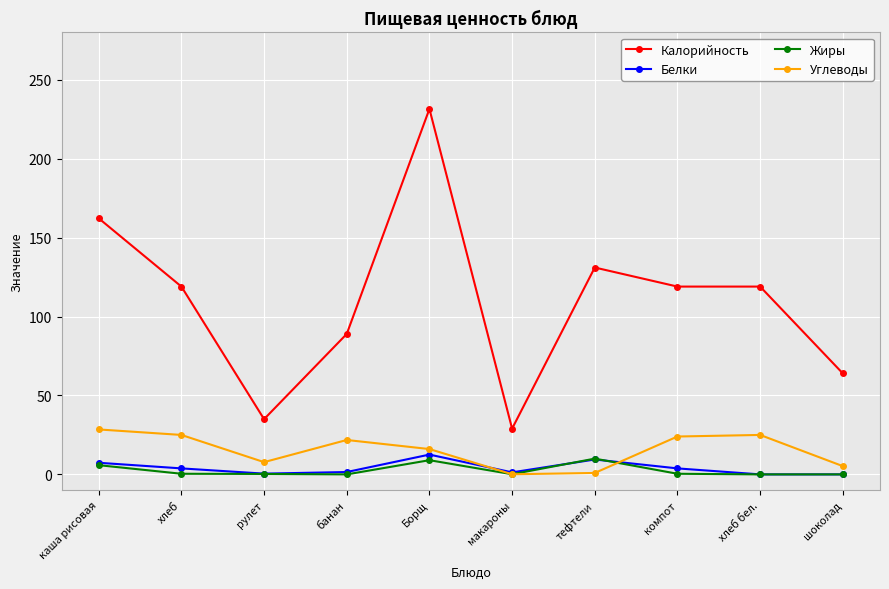

In Углеводы, how many points are higher than both neighbors (excluding endpoints)?

2